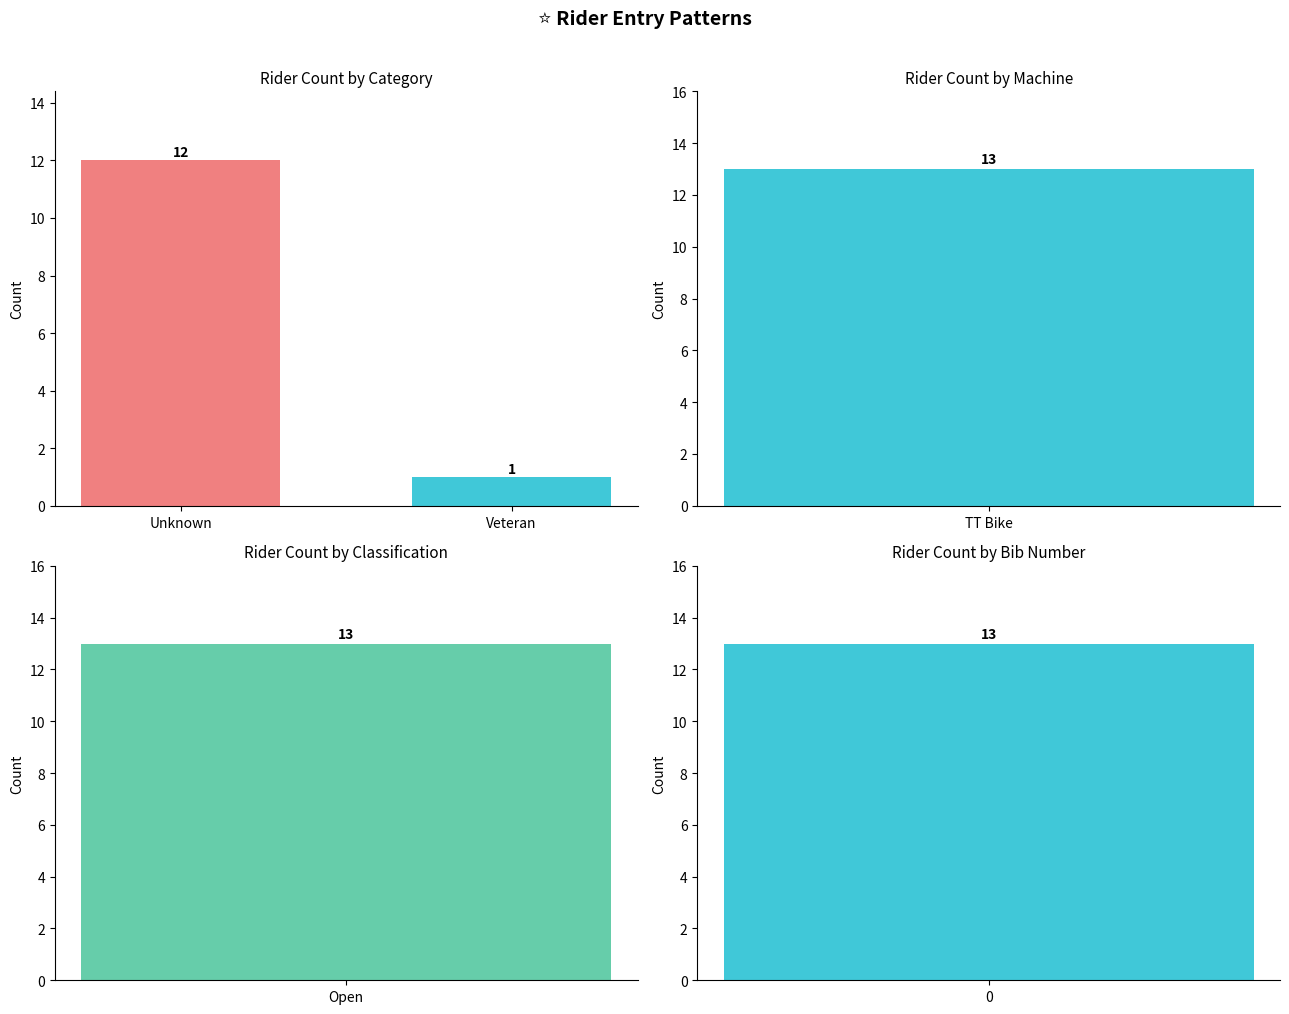

Between Unknown and Veteran, which is larger?

Unknown